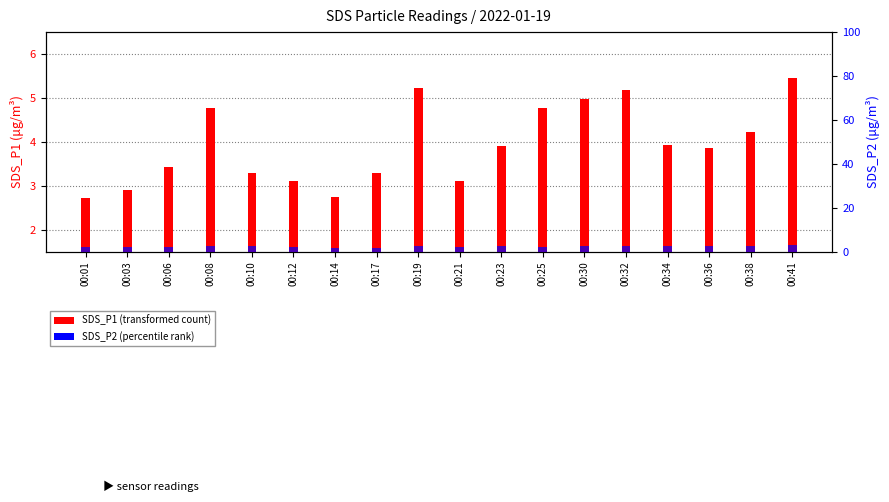

Which series has the largest total across all categories?

SDS_P1